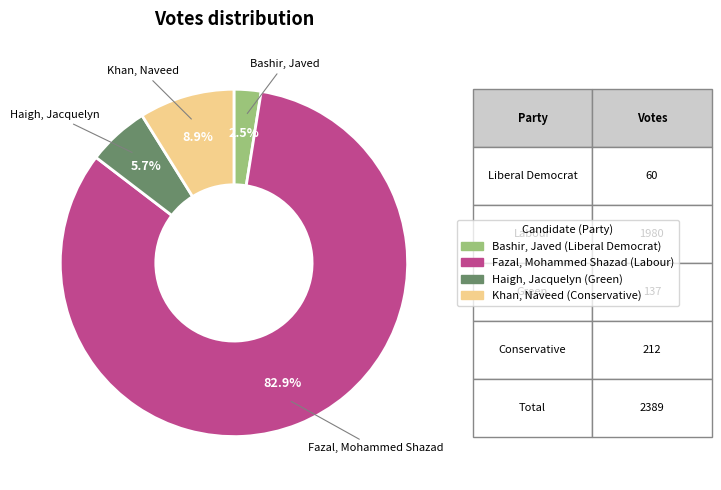

What is the smallest slice in the pie chart?

Bashir, Javed